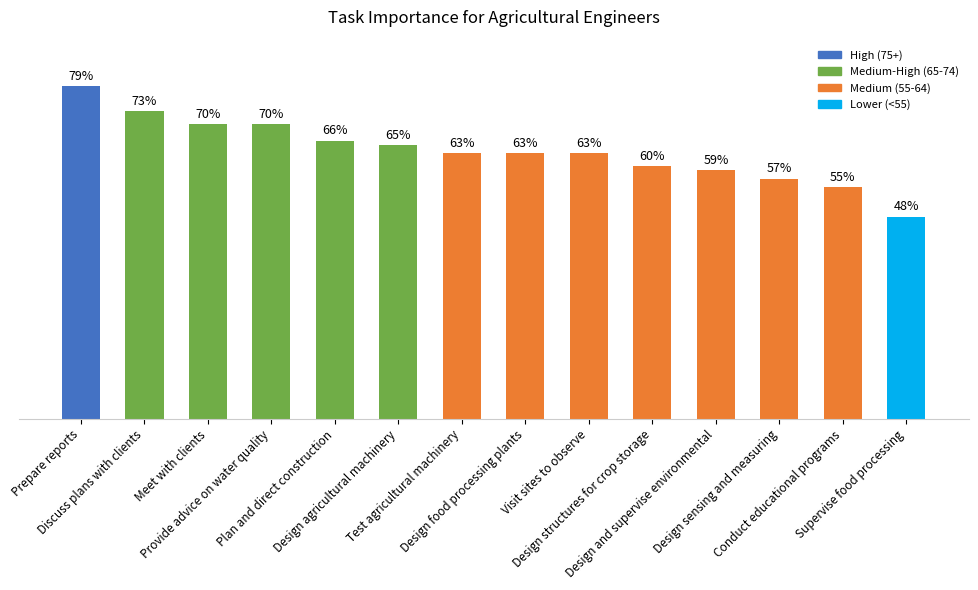

Does the chart contain any negative values?

No